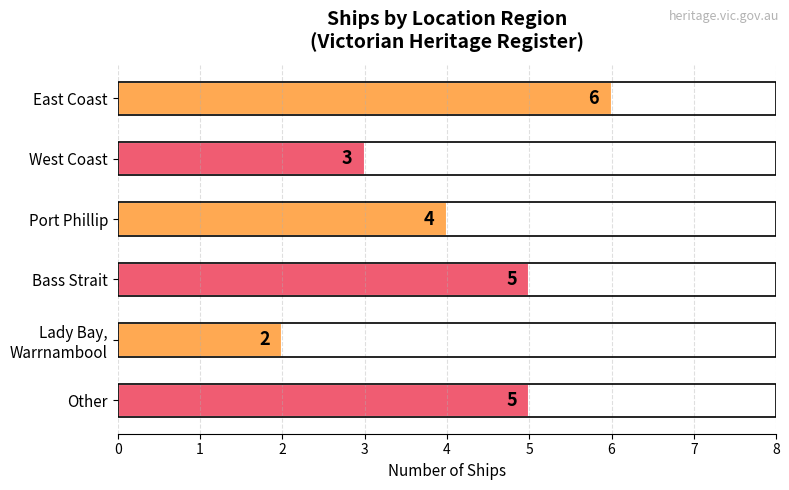

What is the value of the 1st bar from the top?

6